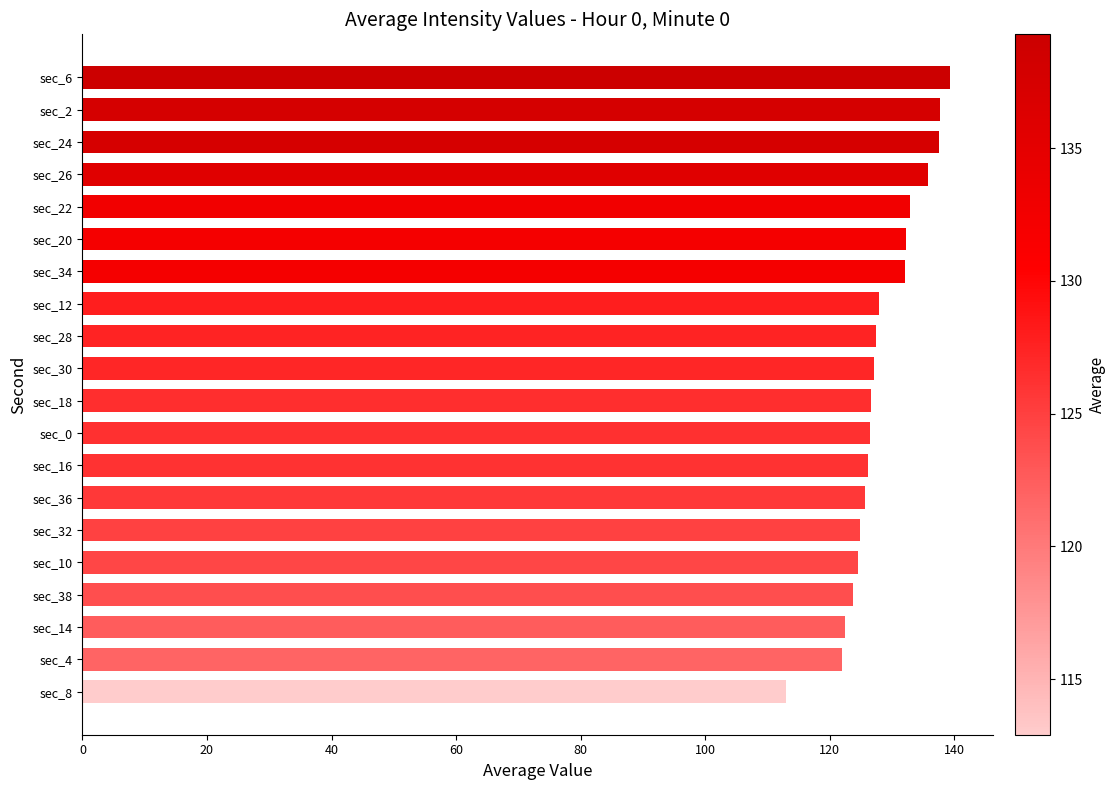

What position from the bottom is sec_28?

12